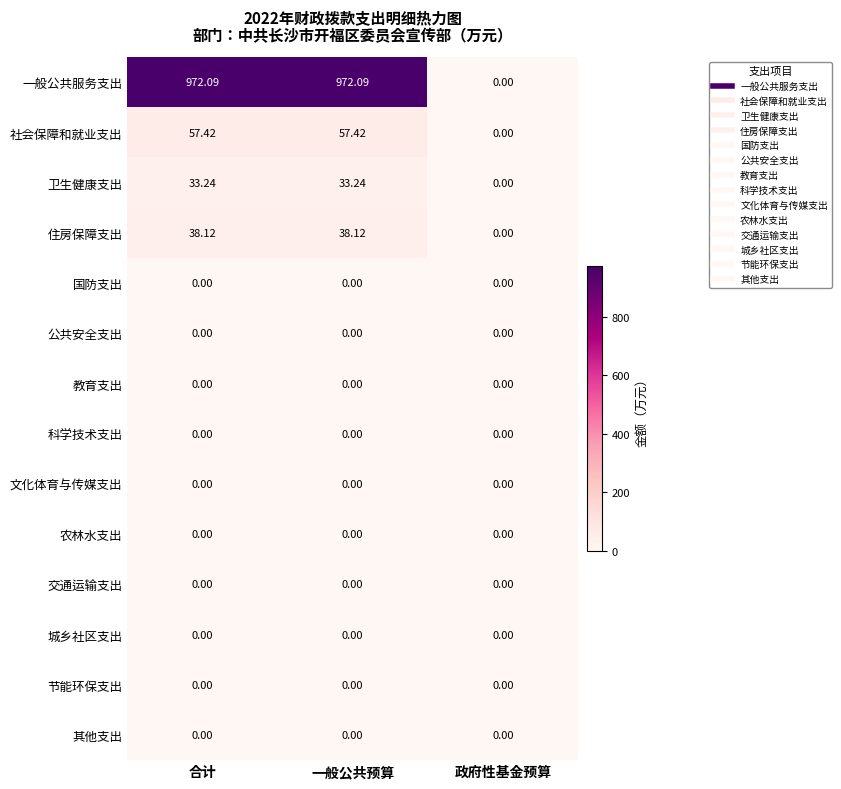

Where is 卫生健康支出 nearest to the value 16?

政府性基金预算